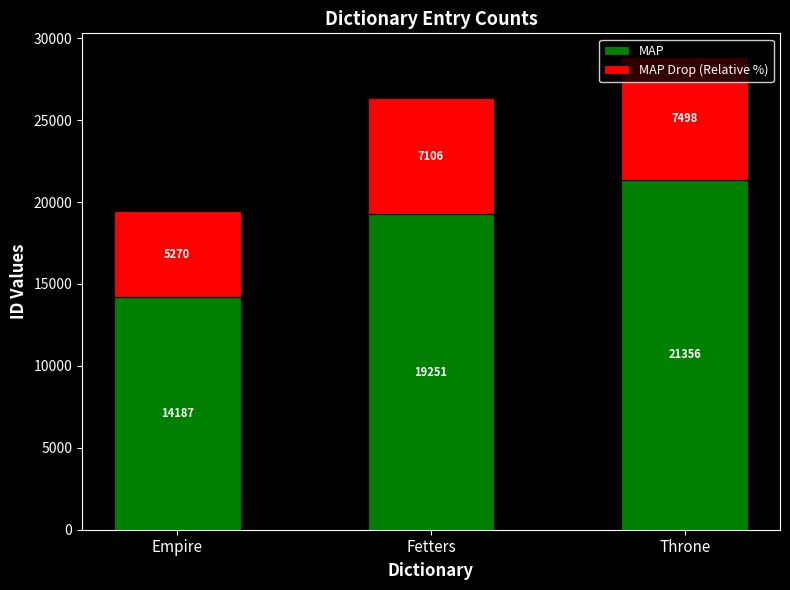

True or false: MAP has a value of 9056 at Empire.

False